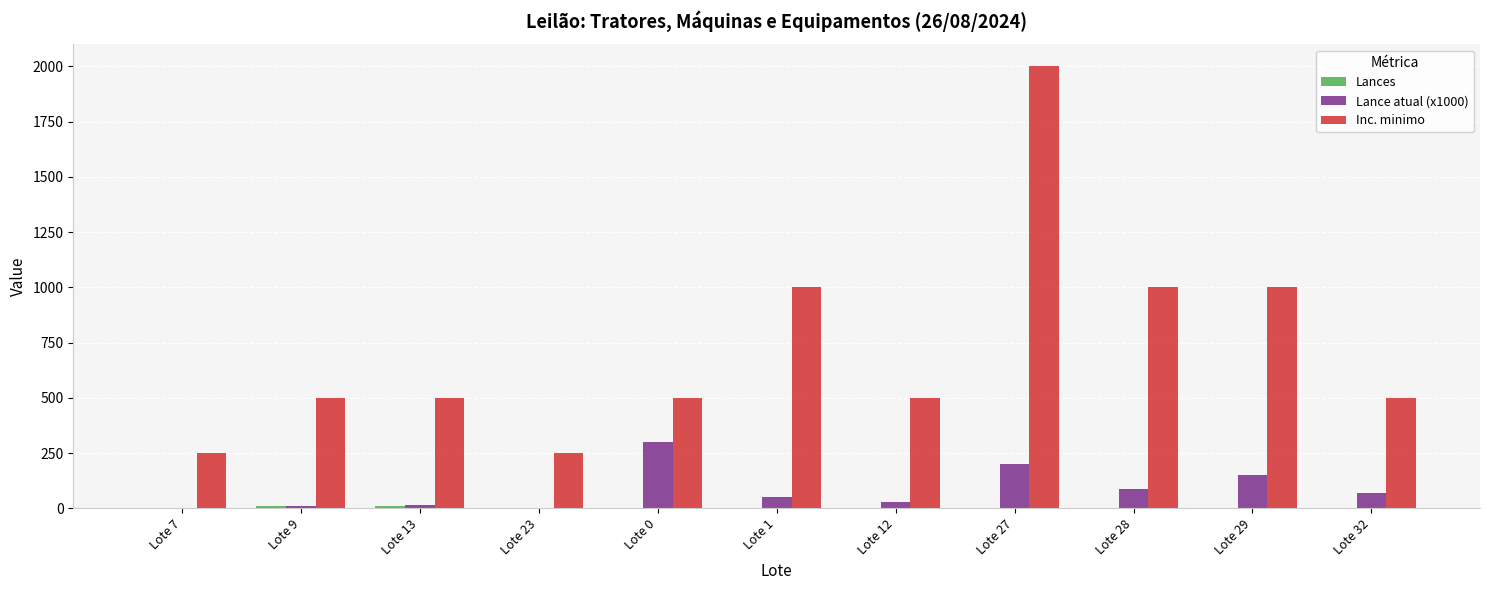

What is the average value of the Inc. minimo series?

727.3